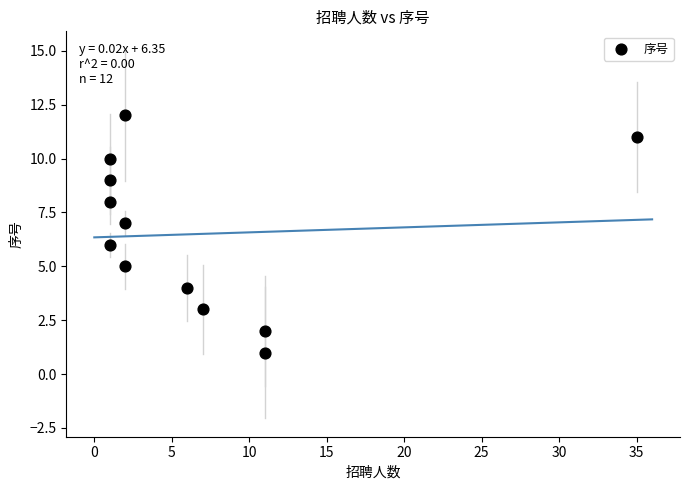

What is the range of X values (max minus min)?

34